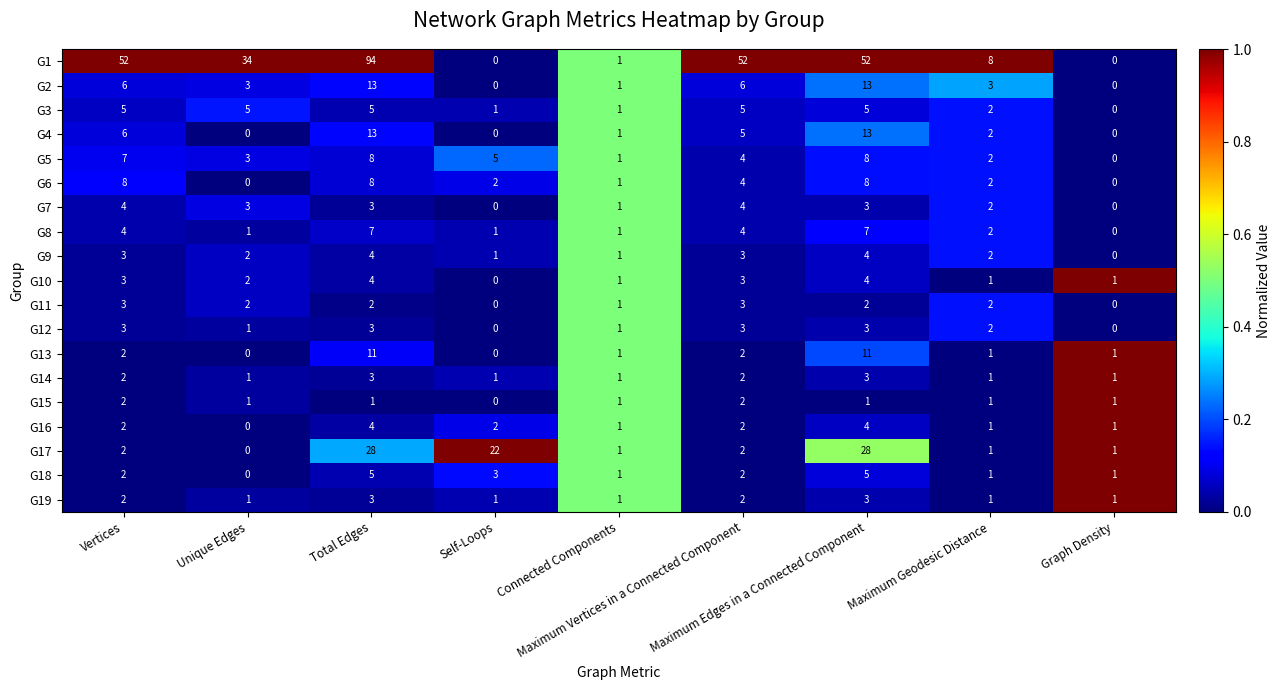

At which category is the sum across all series the highest?

Total Edges